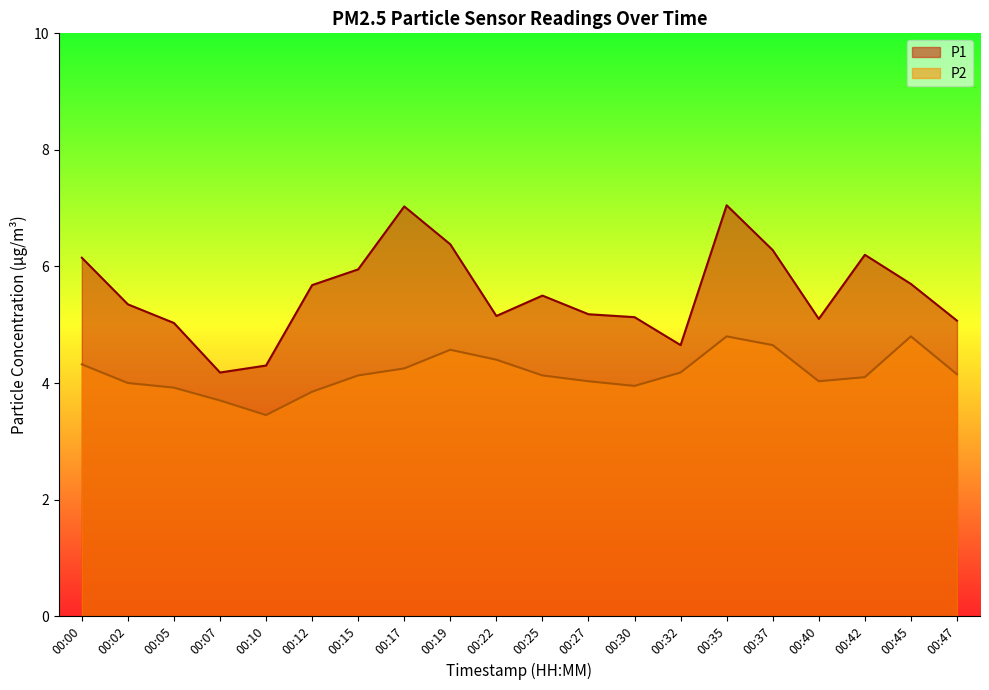

How many lines are shown in the chart?

2